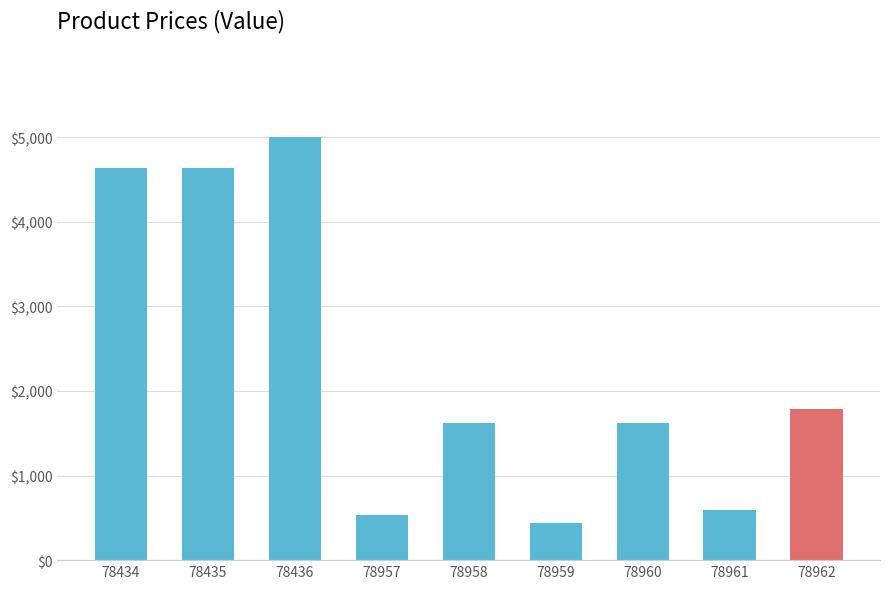

What is the minimum value shown in the chart?

433.4